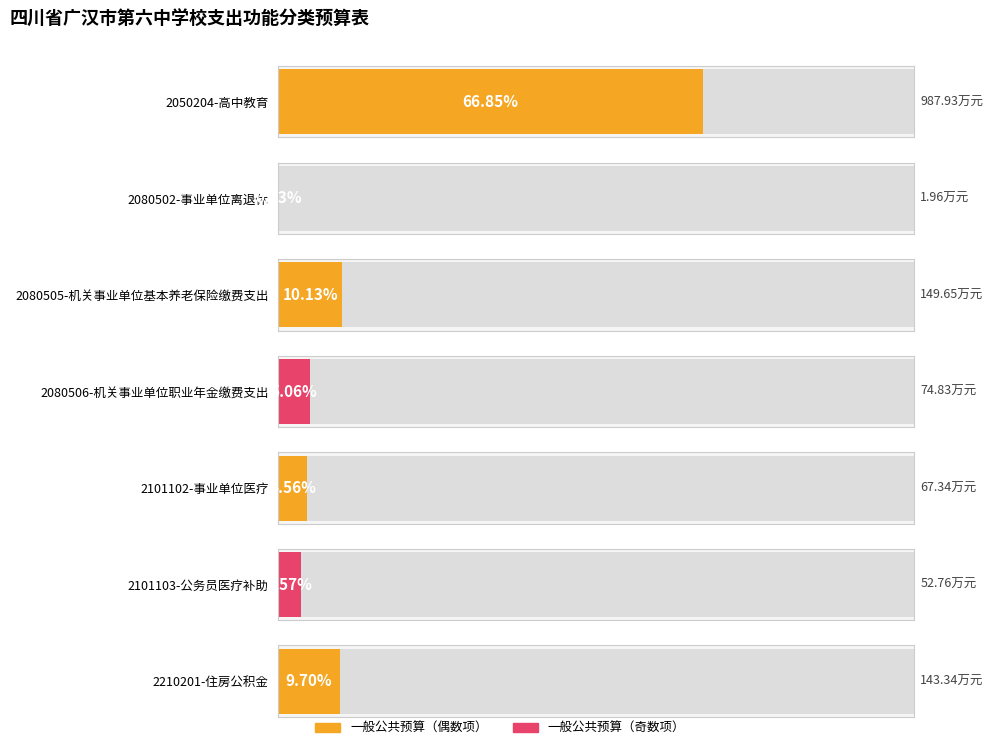

What is the change in value from 2101102-事业单位医疗 to 2210201-住房公积金?

+76.0